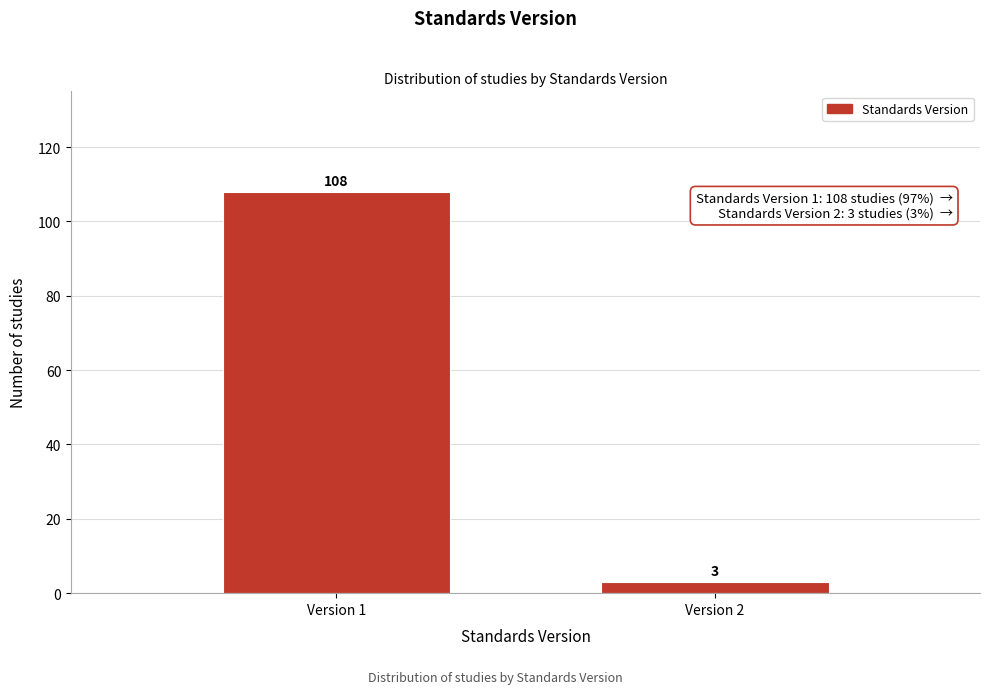

Reading left to right, extract all data points from this chart.

108	3